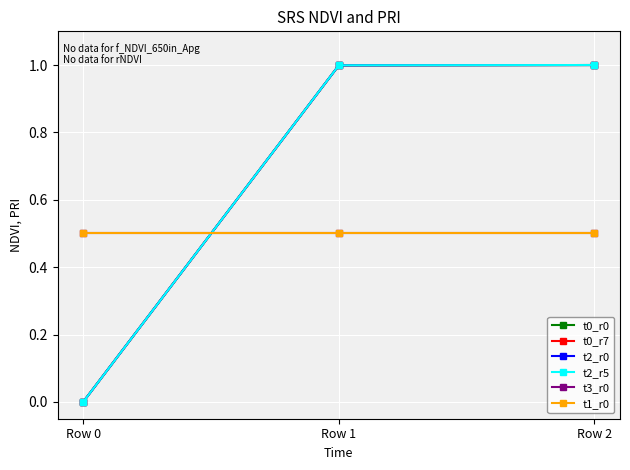

Where is t3_r0 nearest to the value 0?

Row 0